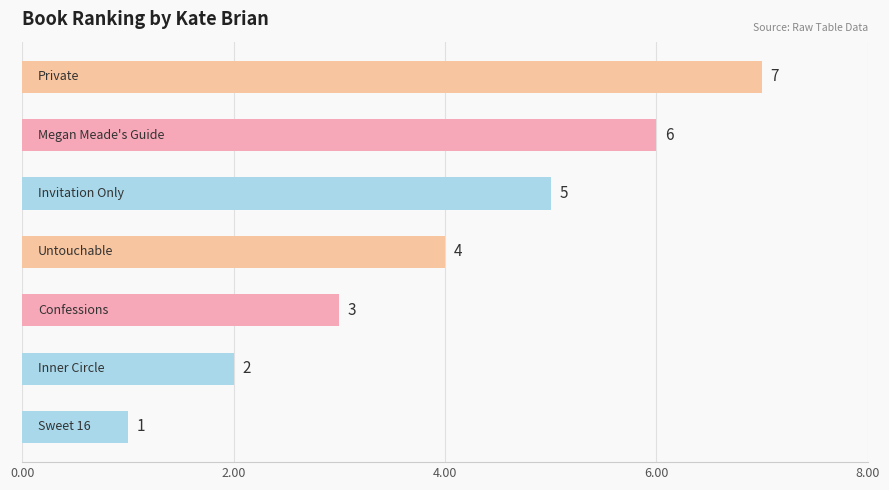

Count the values in the range 2 to 6.

5